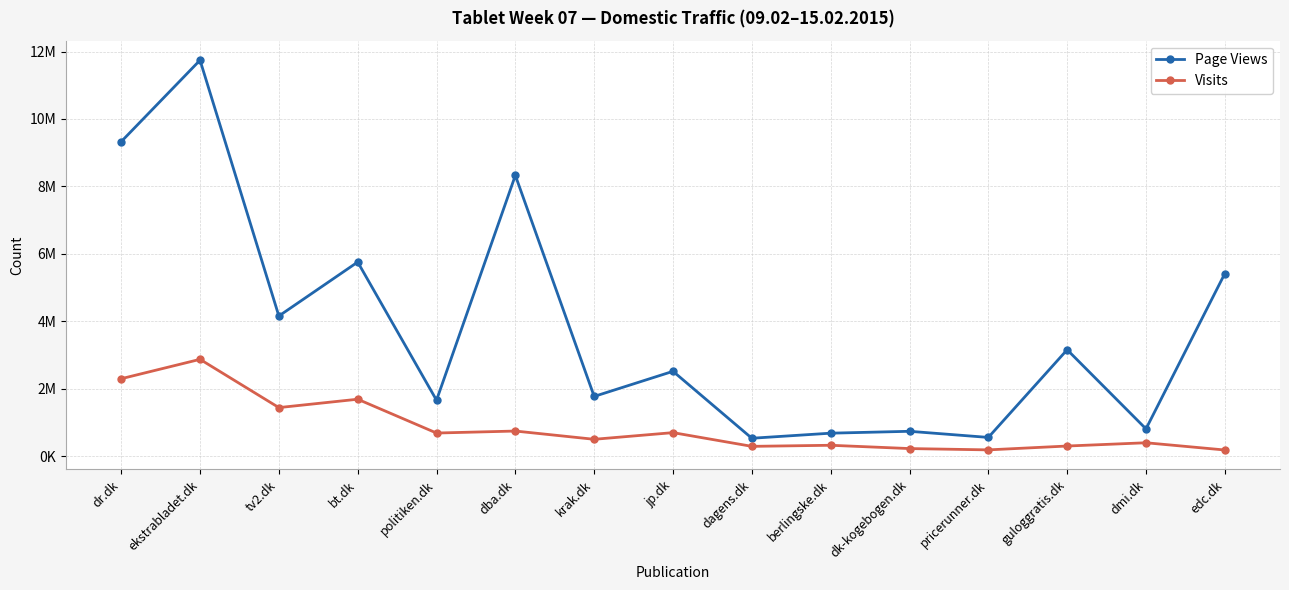

At which category is the sum across all series the highest?

ekstrabladet.dk